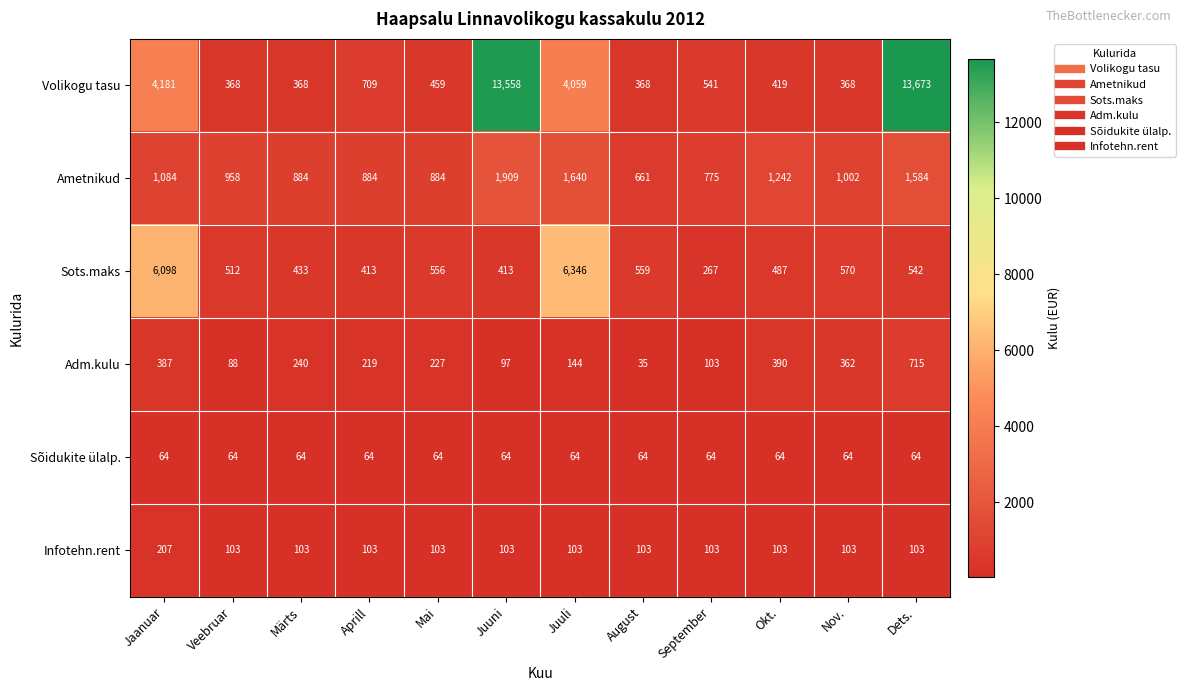

True or false: Volikogu tasu has a value of 629 at Märts.

False